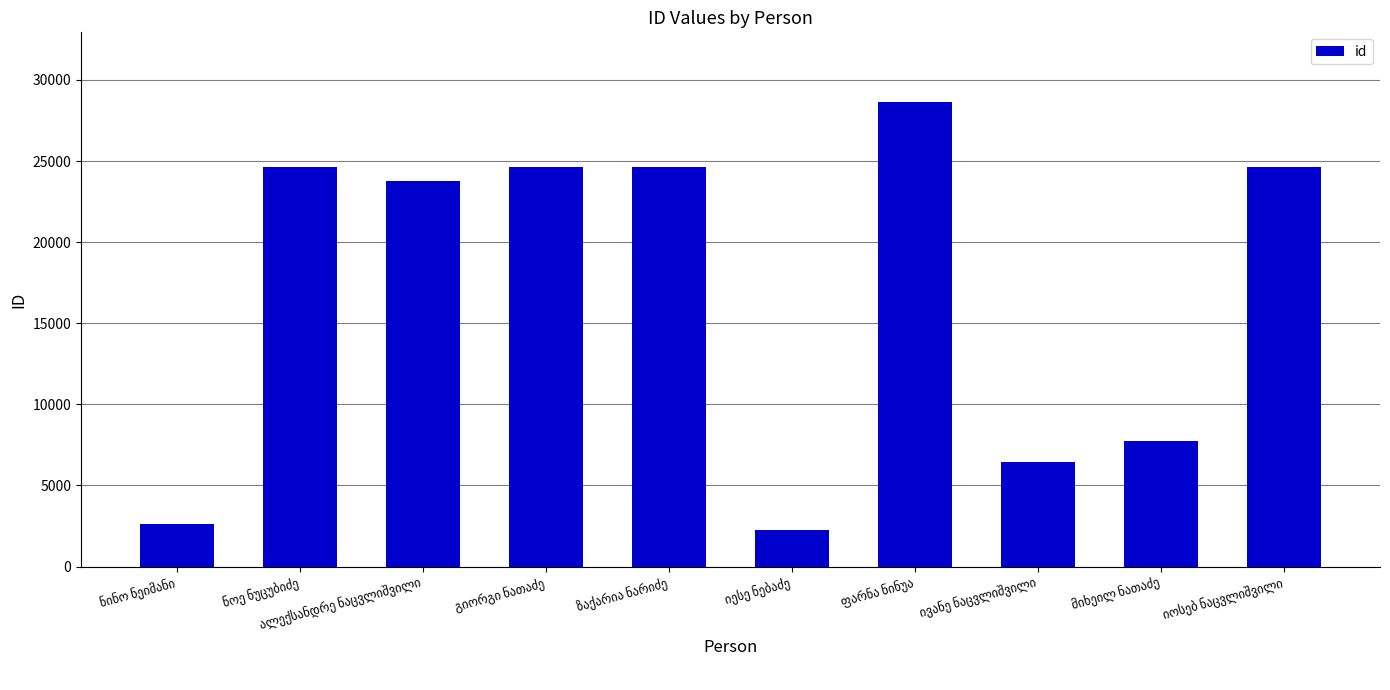

How many values are below 24613?

5